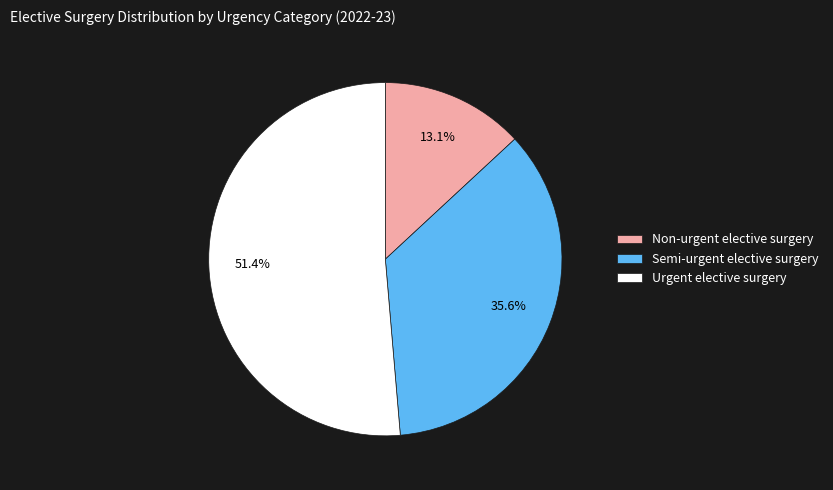

How many segments does this pie chart have?

3